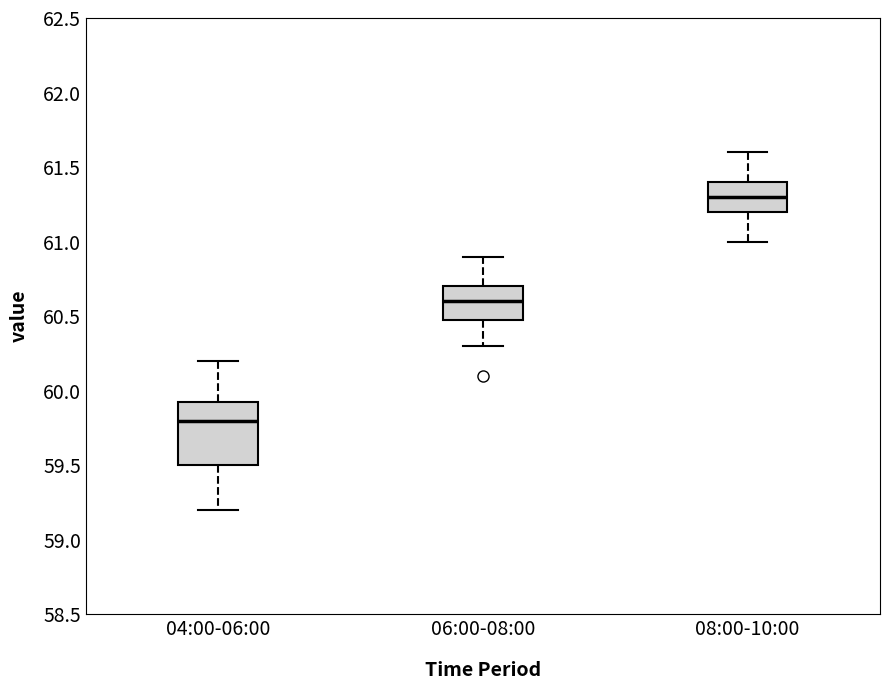

Where is the upper edge of the box for 08:00-10:00 on the y-axis? The values are not printed on the chart, so give them approximately, as read against the axis.

61.40